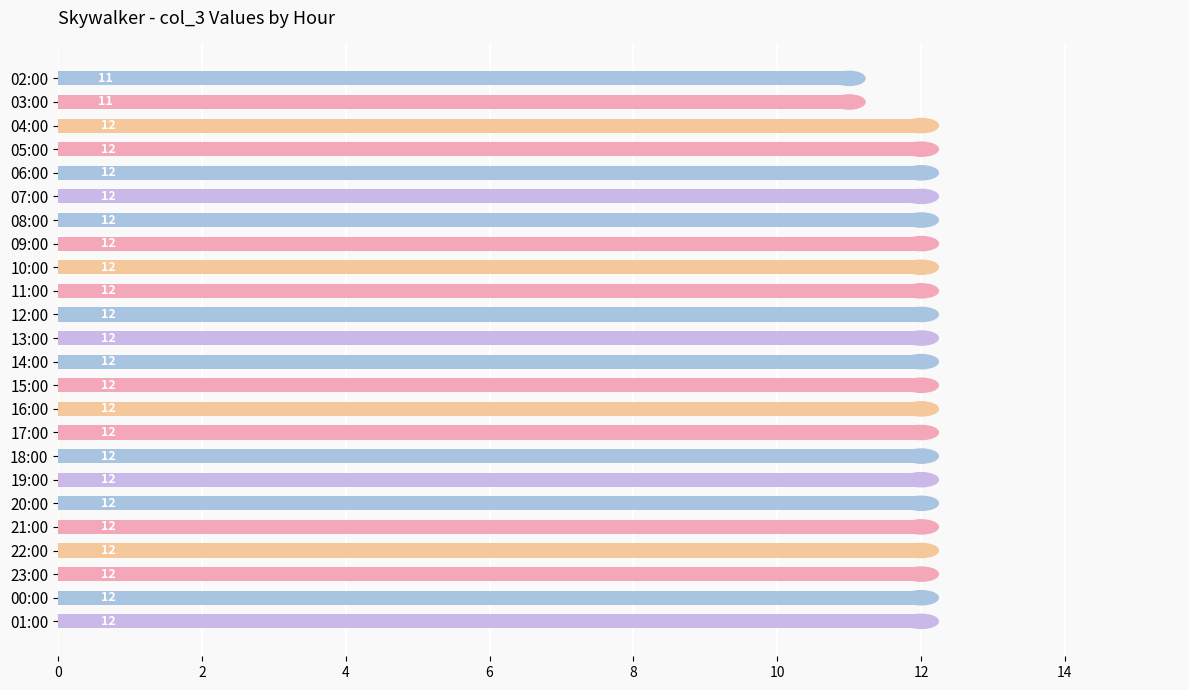

Between 02:00 and 19:00, which is larger?

19:00